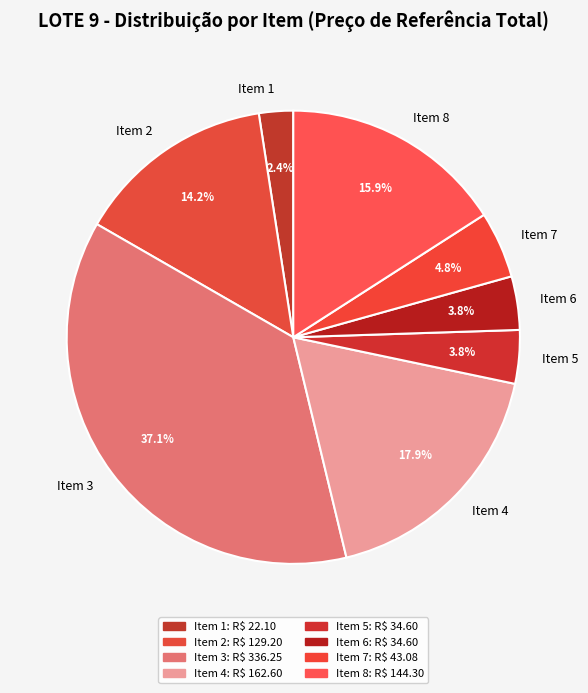

Between Item 1 and Item 6, which is larger?

Item 6